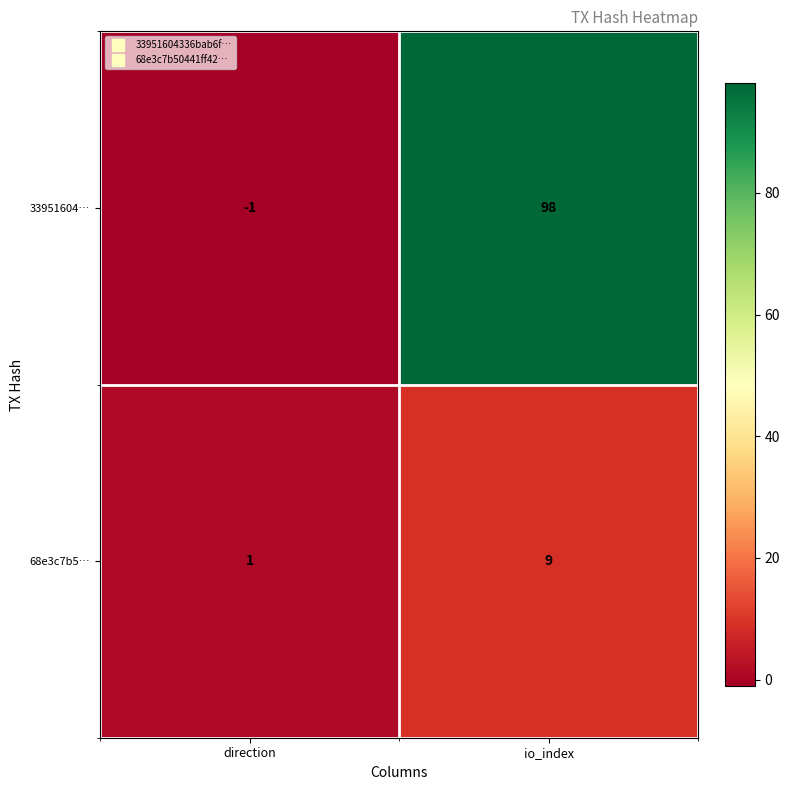

What is the sum of all 33951604… values?

97